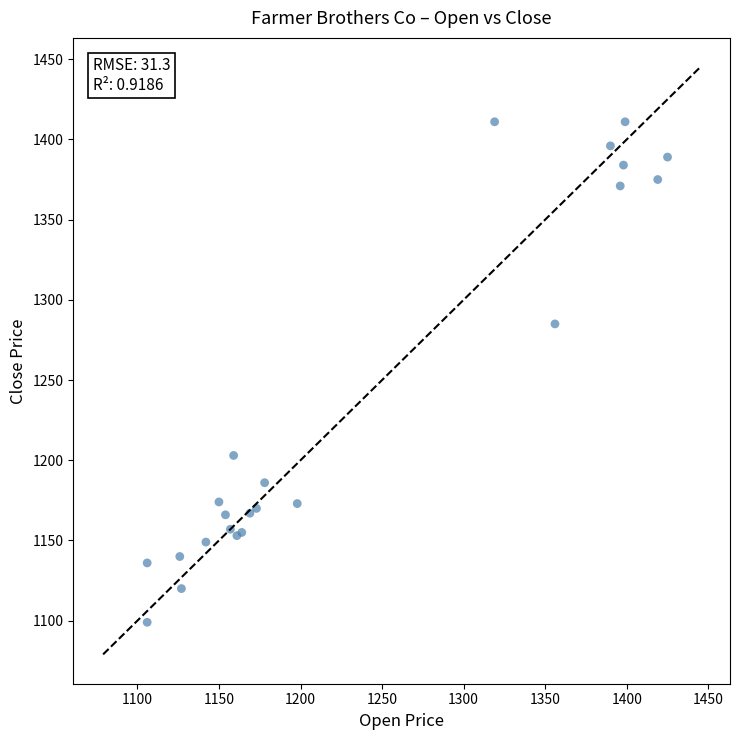

What Y value in the scatter plot is closest to 1255?

1285